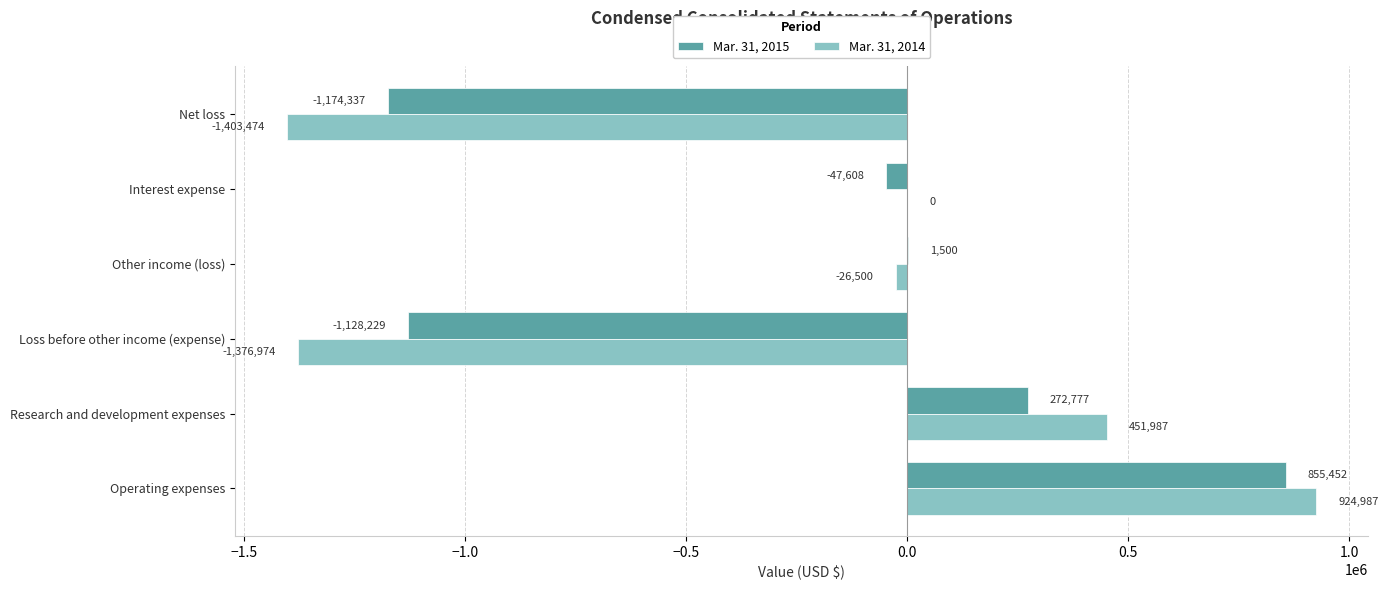

What is the sum of all Mar. 31, 2014 values?

-1429974